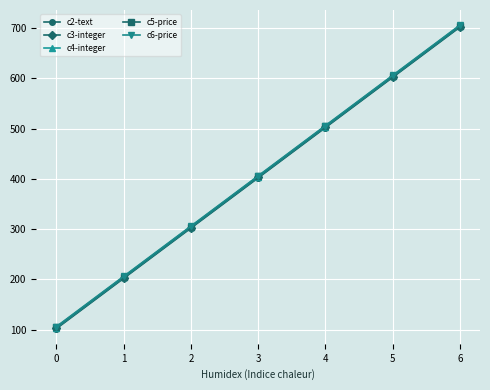

Rank the categories by c3-integer value from highest to lowest.

6, 5, 4, 3, 2, 1, 0